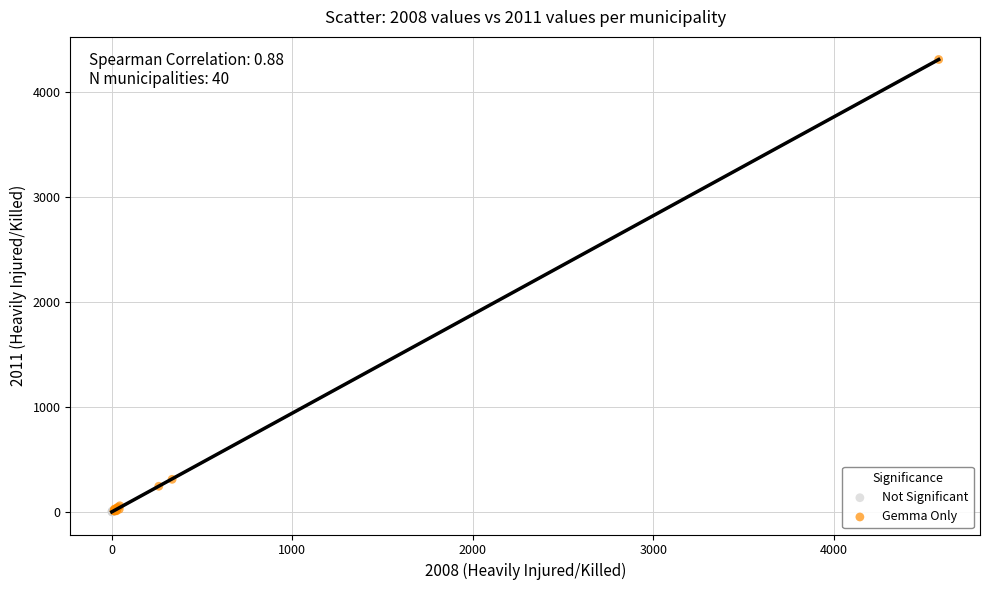

Which series has the widest spread of Y values?

Gemma Only